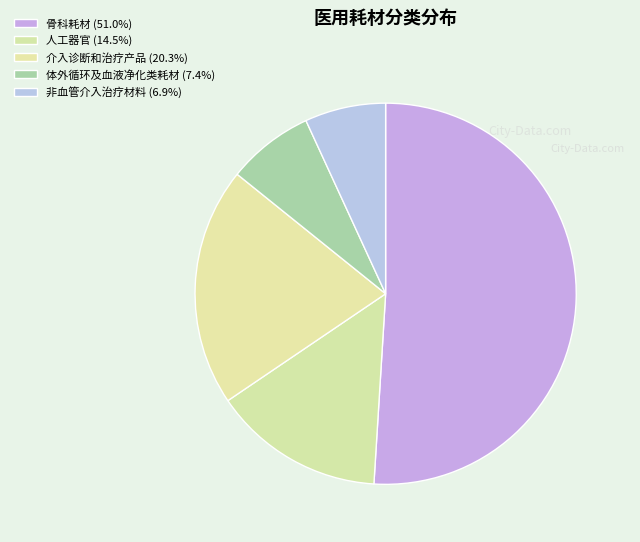

Which slice is the smallest?

非血管介入治疗材料